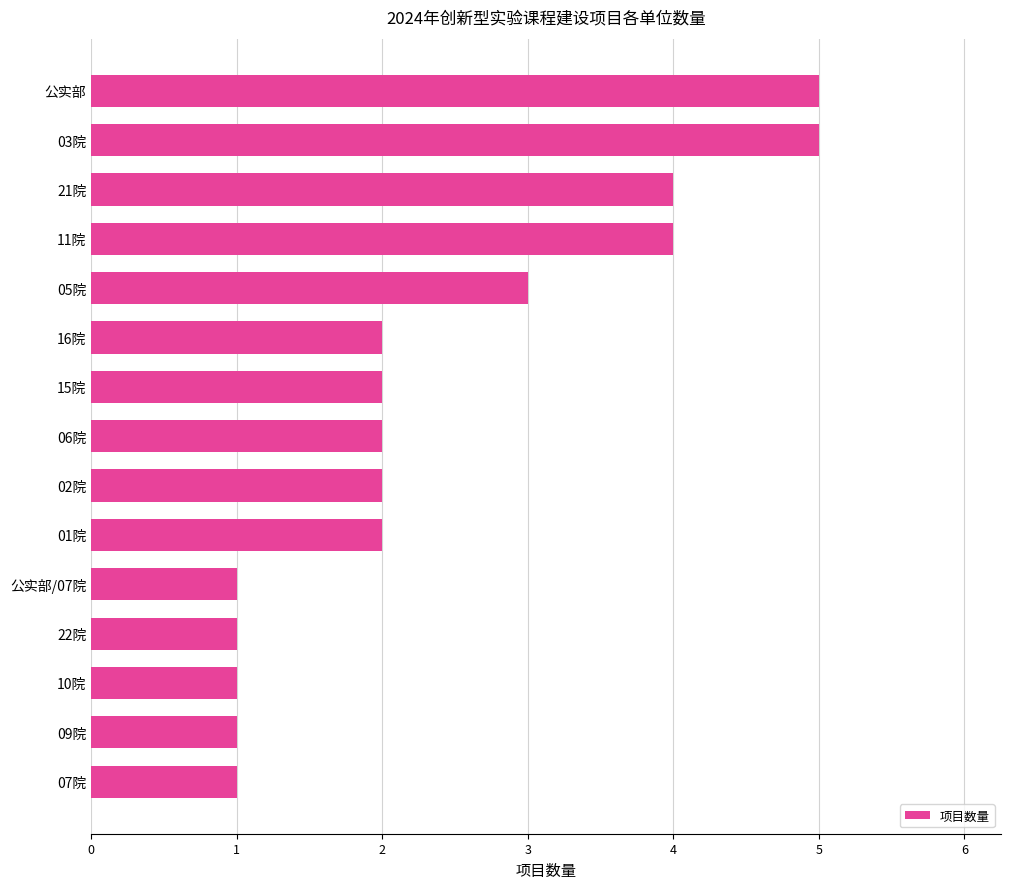

Between 03院 and 15院, which is larger?

03院